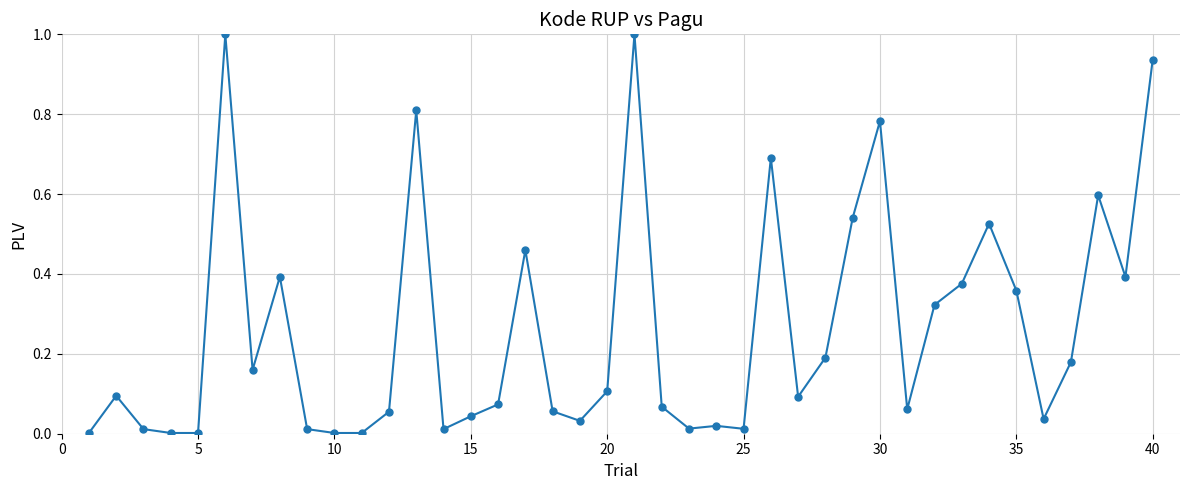

True or false: the data has more than 2 interior local peaks.

True